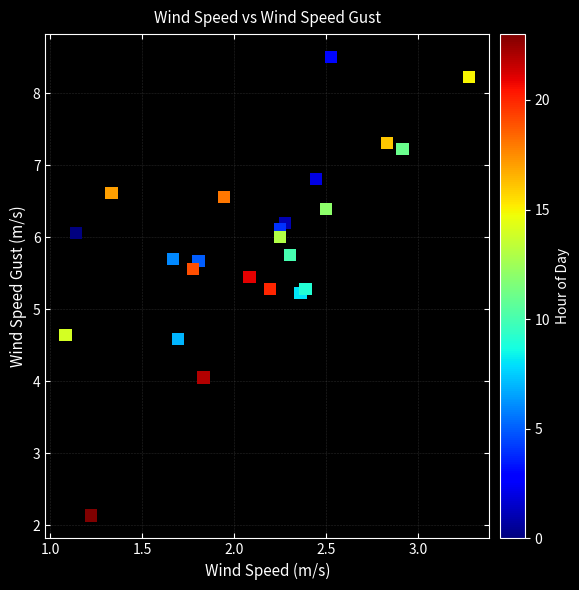

What is the range of X values (max minus min)?

2.2